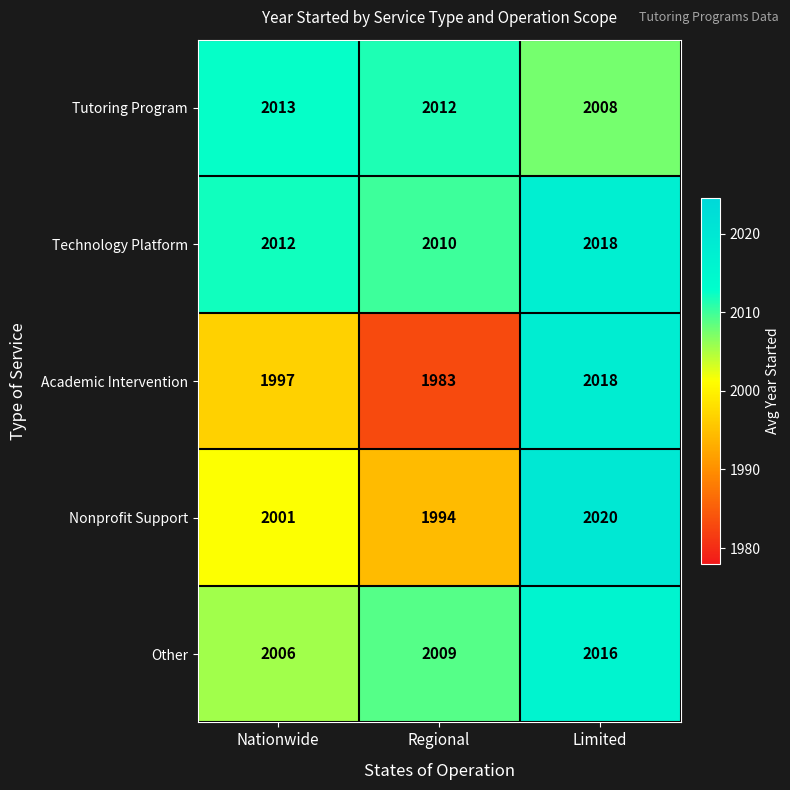

What is the total value across all series at Nationwide?

10029